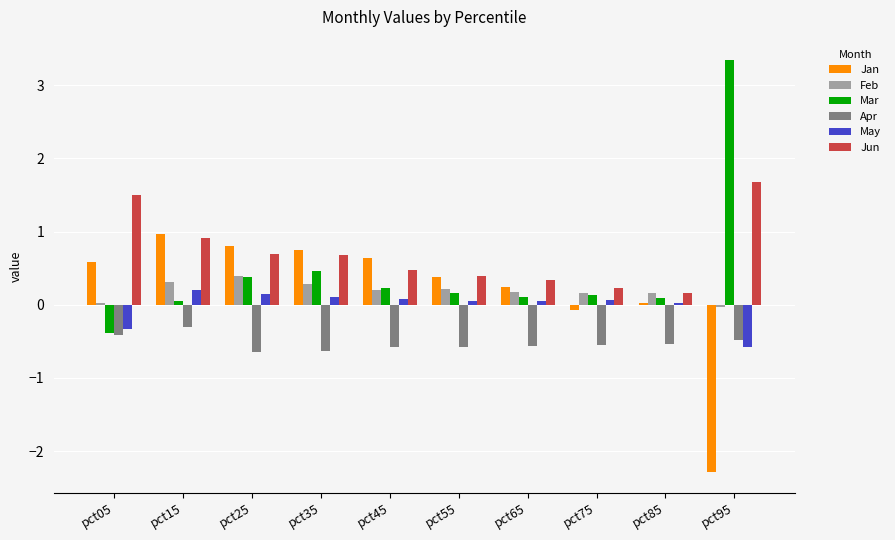

What is the difference between the maximum and minimum values in the Jun series?

1.5